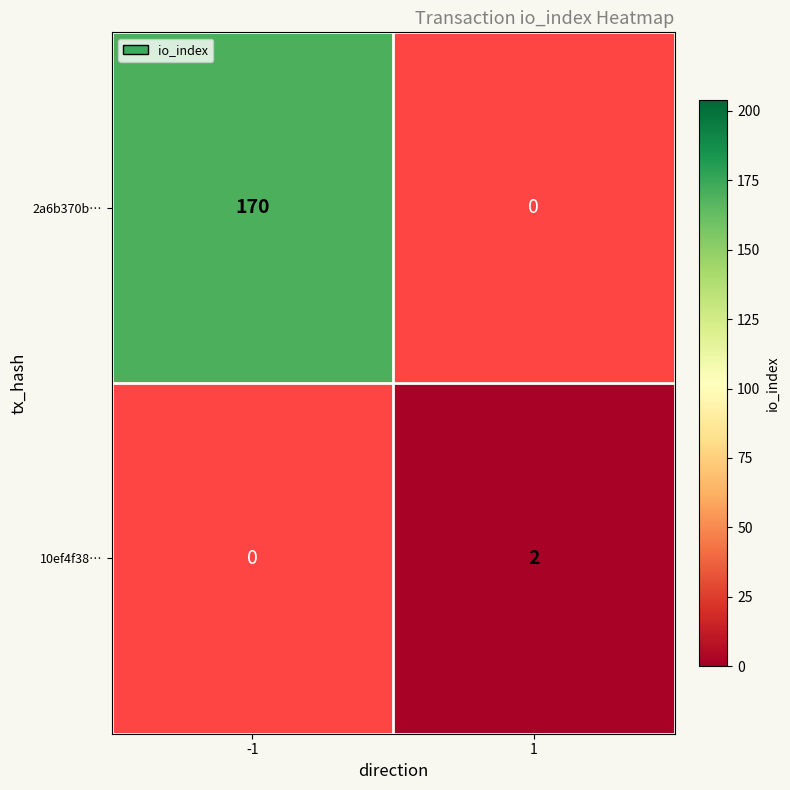

What is the minimum value shown in the chart?

2.0